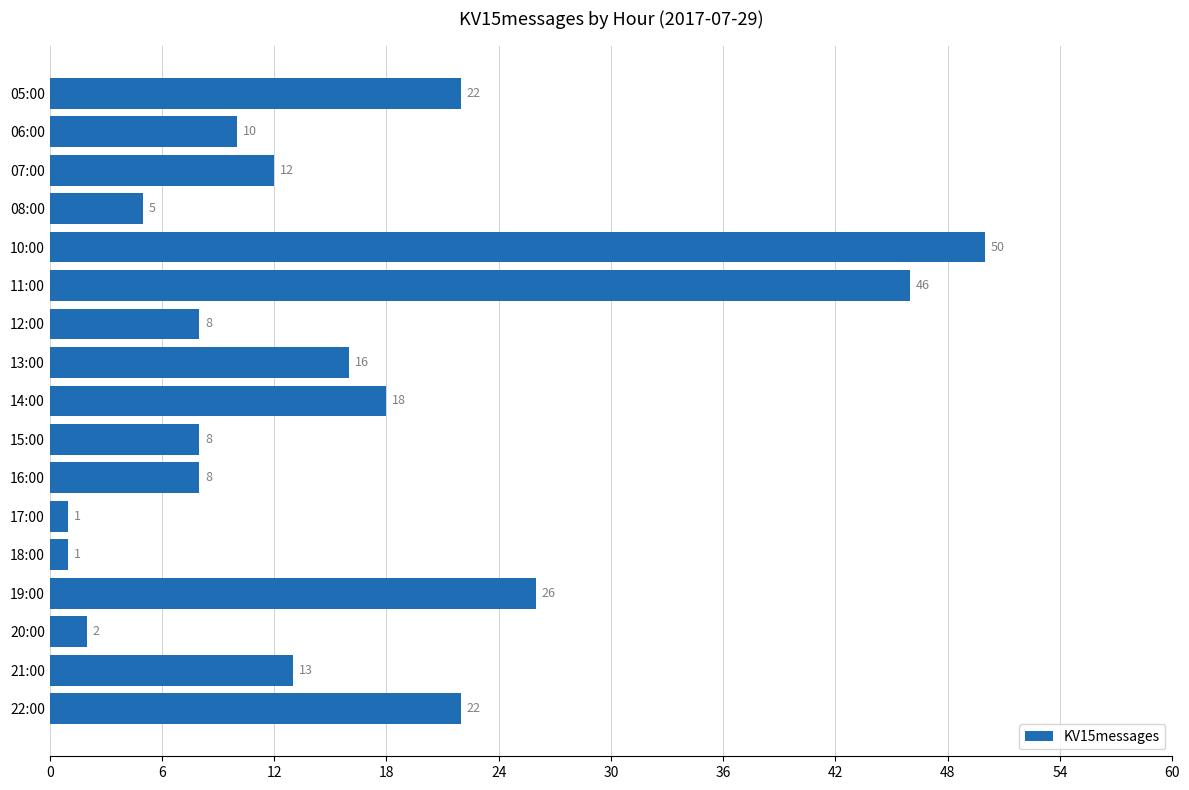

At which label is the value closest to 25?

19:00